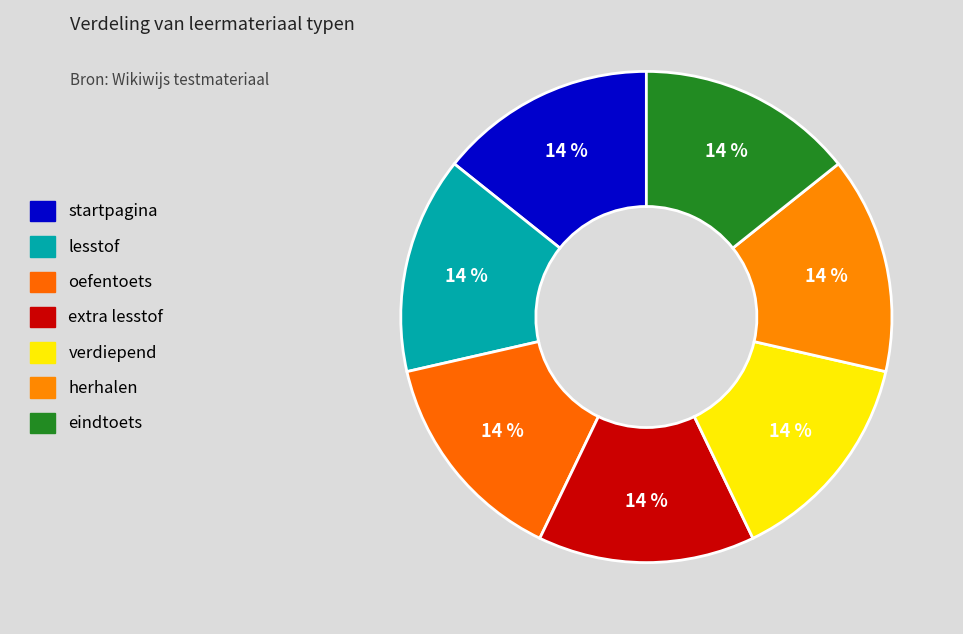

What is the largest slice in the pie chart?

eindtoets